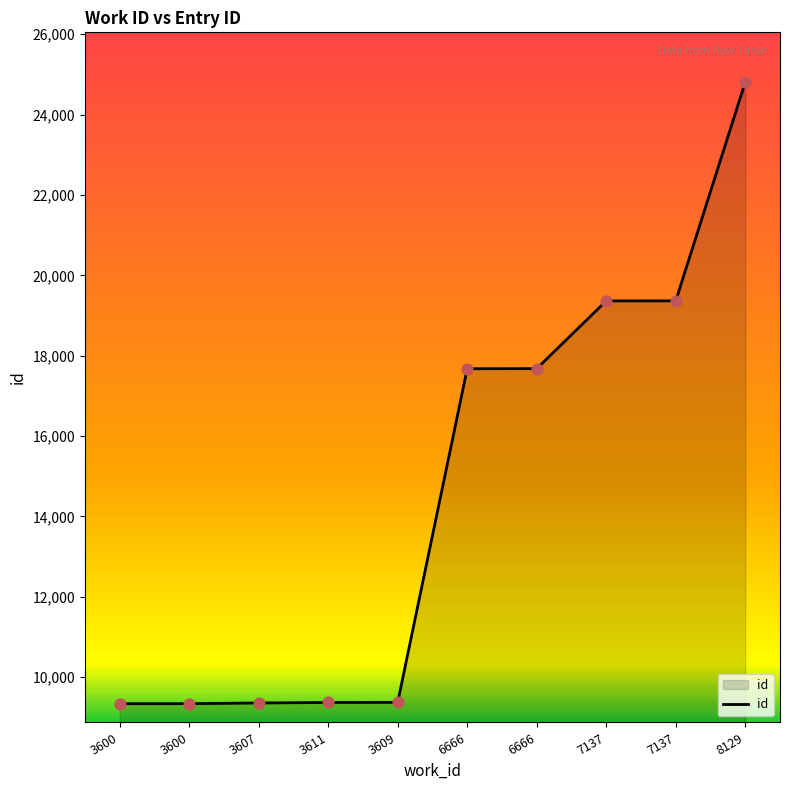

How many lines are shown in the chart?

1